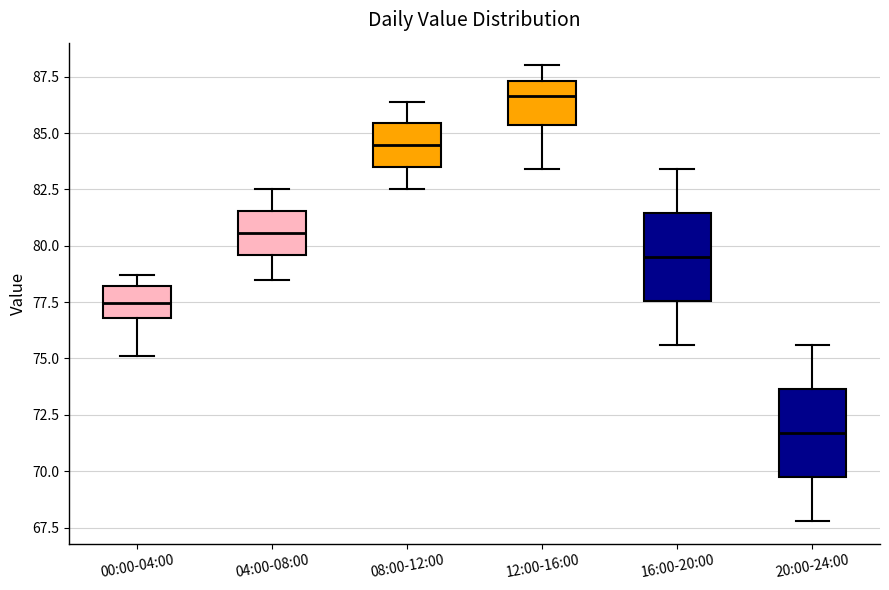

Reading left to right, read every box against the y-axis: the position of its median line, the range the box covers, and the ends of its whiskers. The values are not printed on the chart, so give them approximately, as read against the axis.

00:00-04:00: median 77.5, box 77.0 to 78.0, whiskers 75.0 to 78.5
04:00-08:00: median 80.5, box 79.5 to 81.5, whiskers 78.5 to 82.5
08:00-12:00: median 84.5, box 83.5 to 85.5, whiskers 82.5 to 86.5
12:00-16:00: median 86.5, box 85.5 to 87.5, whiskers 83.5 to 88.0
16:00-20:00: median 79.5, box 77.5 to 81.5, whiskers 75.5 to 83.5
20:00-24:00: median 71.5, box 70.0 to 73.5, whiskers 68.0 to 75.5